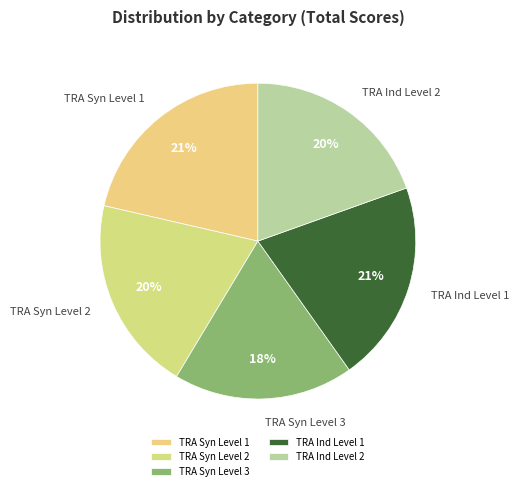

Combined, do TRA Ind Level 1 and TRA Syn Level 2 account for over 50%?

No